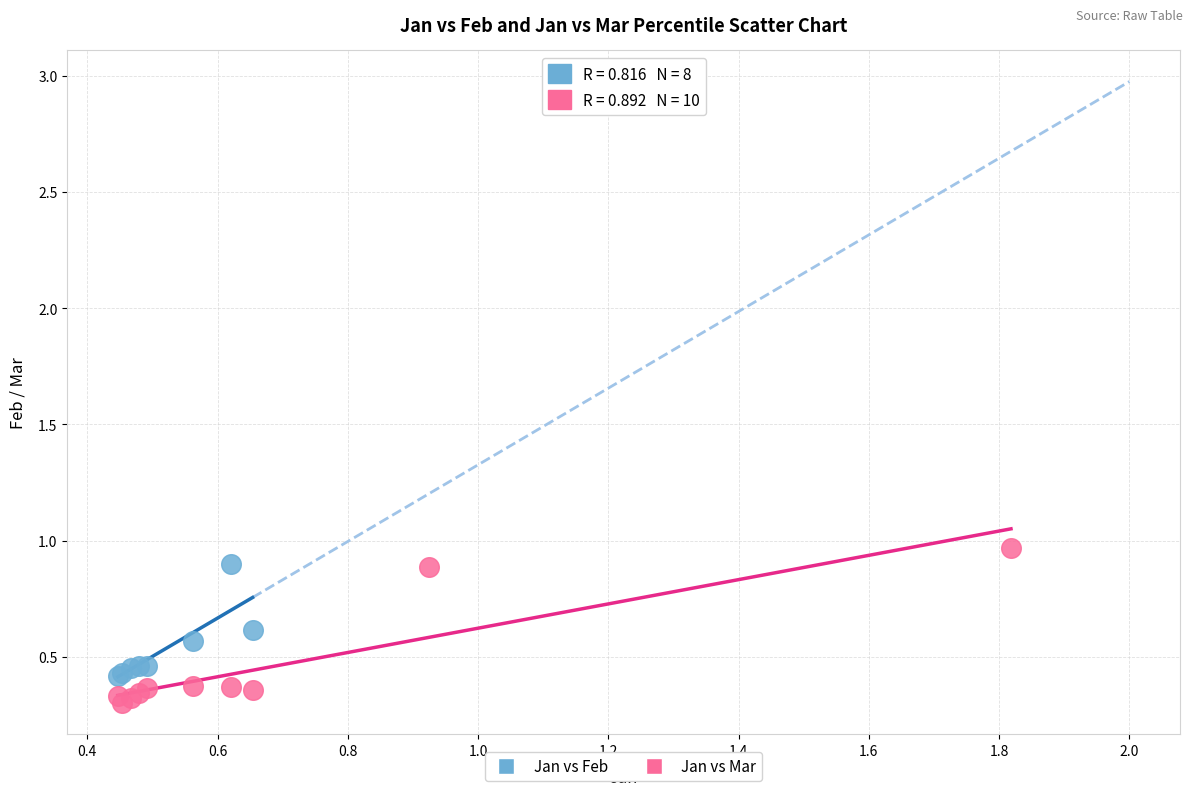

Which series contains the lowest Y value?

Jan vs Mar